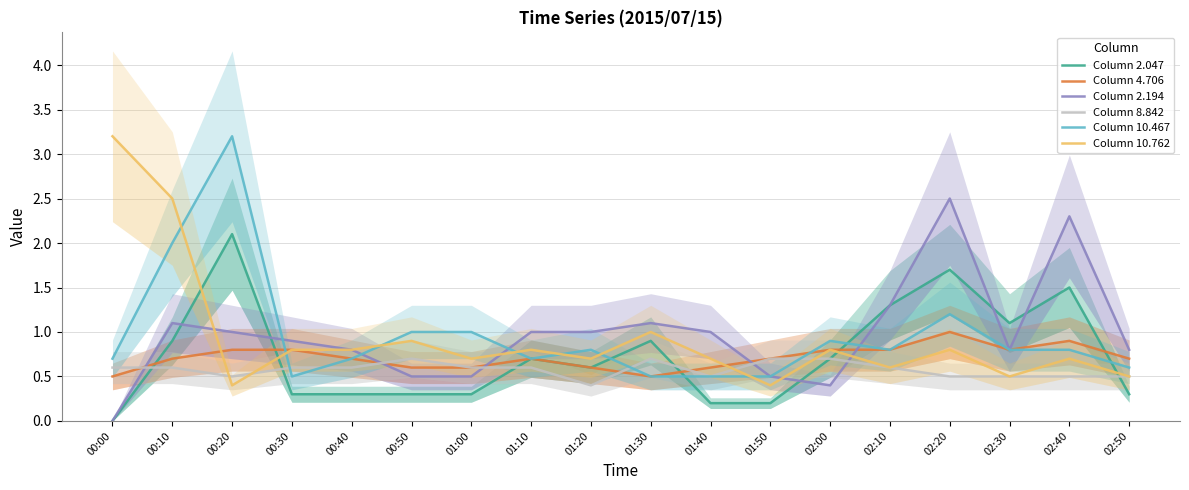

Does the chart display data point markers on the line(s)?

No